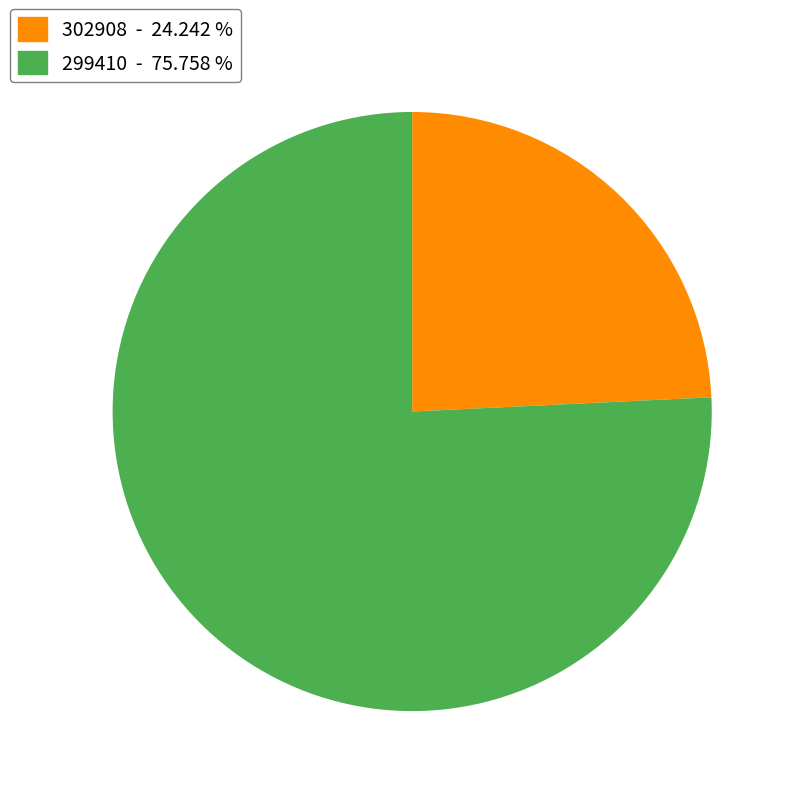

Which slice is the smallest?

302908